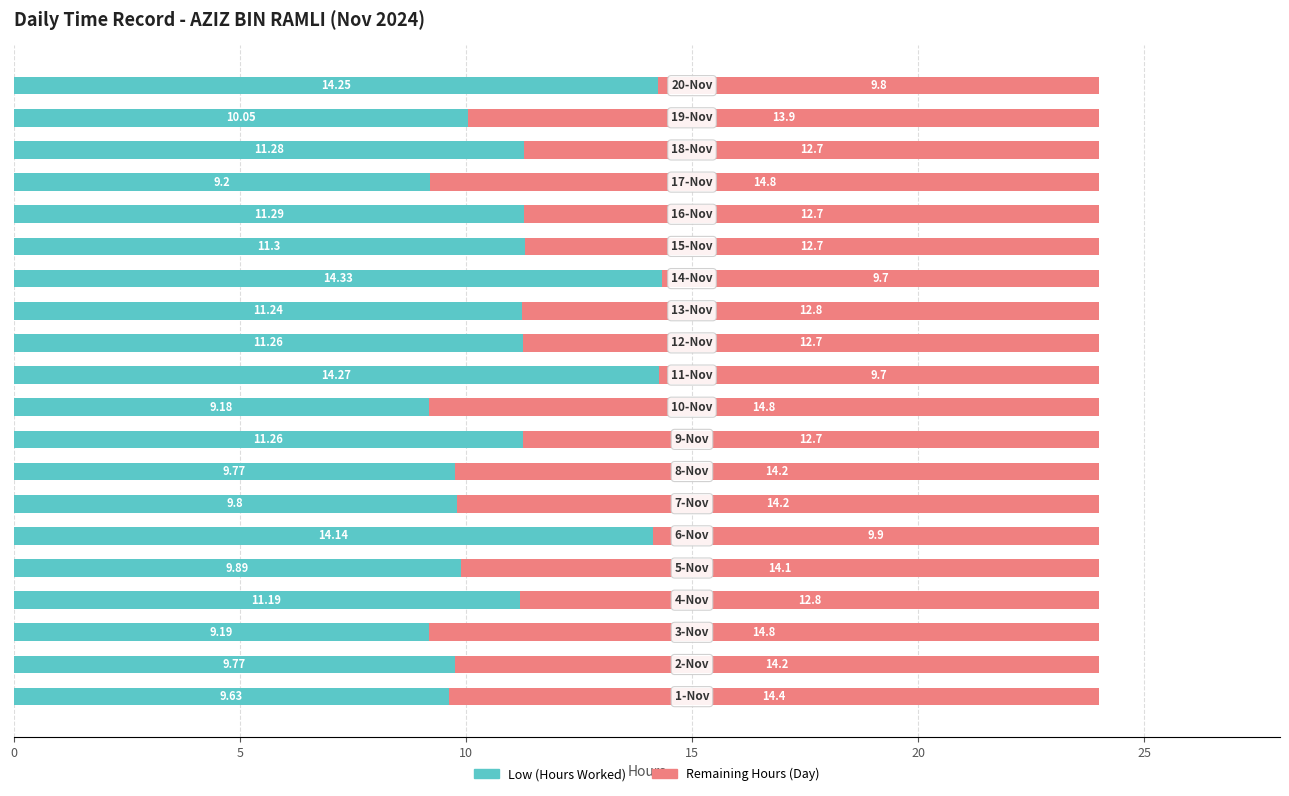

How many values in the Low (Hours Worked) series exceed 11?

11